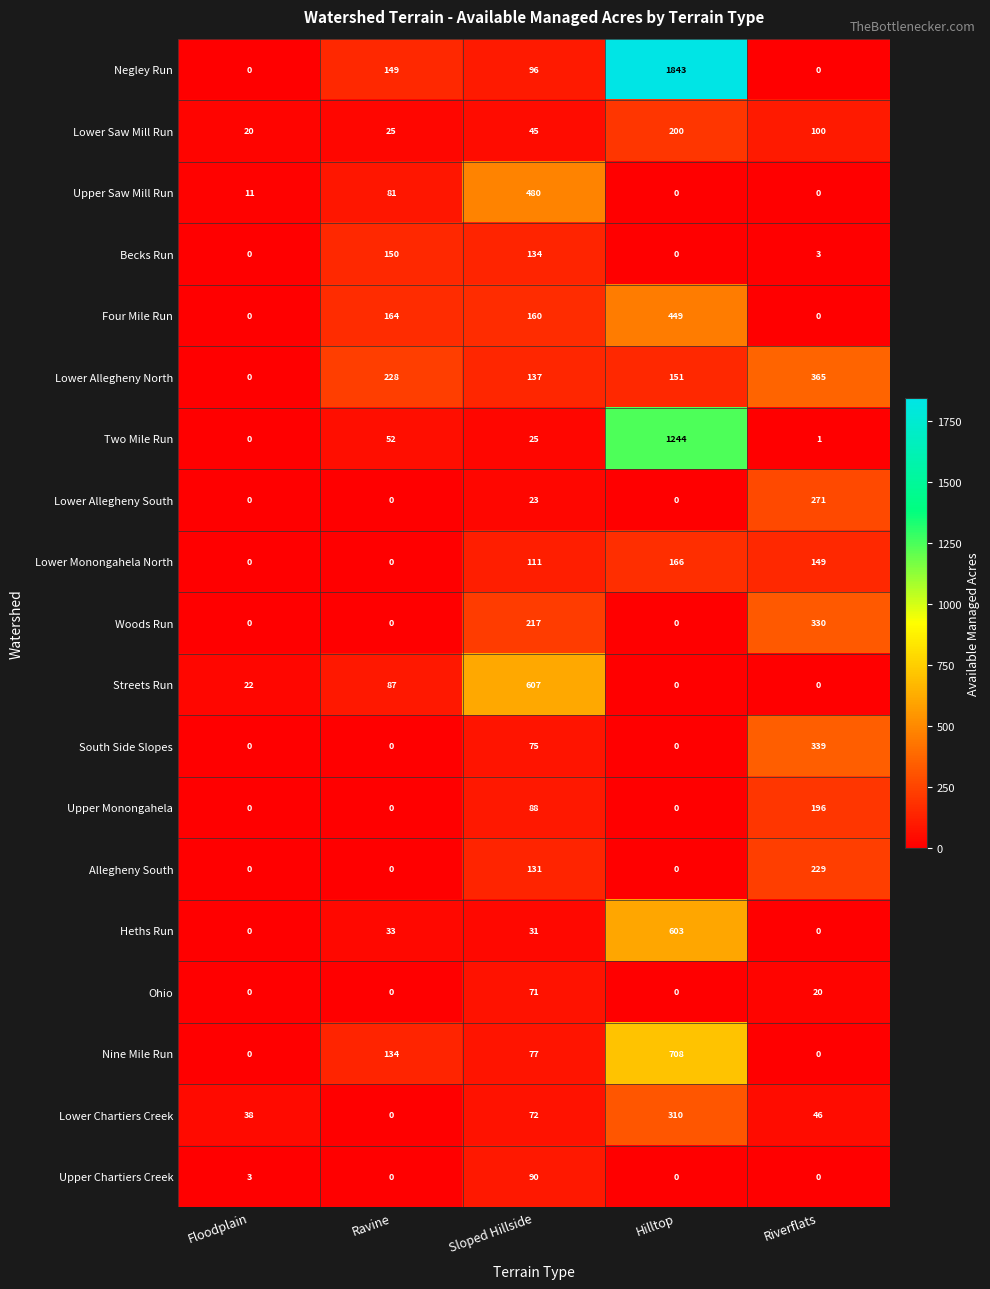

List the series in order of their peak value, lowest first.

Ohio, Upper Chartiers Creek, Becks Run, Lower Monongahela North, Upper Monongahela, Lower Saw Mill Run, Allegheny South, Lower Allegheny South, Lower Chartiers Creek, Woods Run, South Side Slopes, Lower Allegheny North, Four Mile Run, Upper Saw Mill Run, Heths Run, Streets Run, Nine Mile Run, Two Mile Run, Negley Run